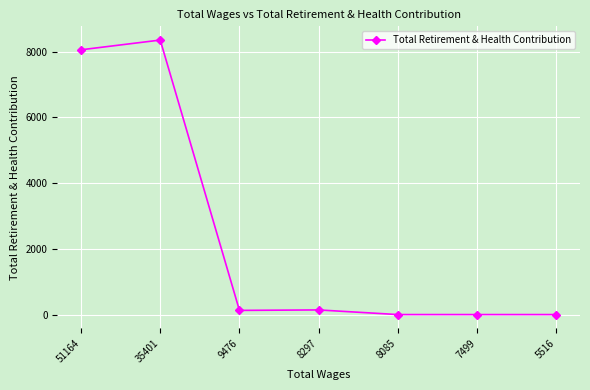

Where is the first local maximum?

35401